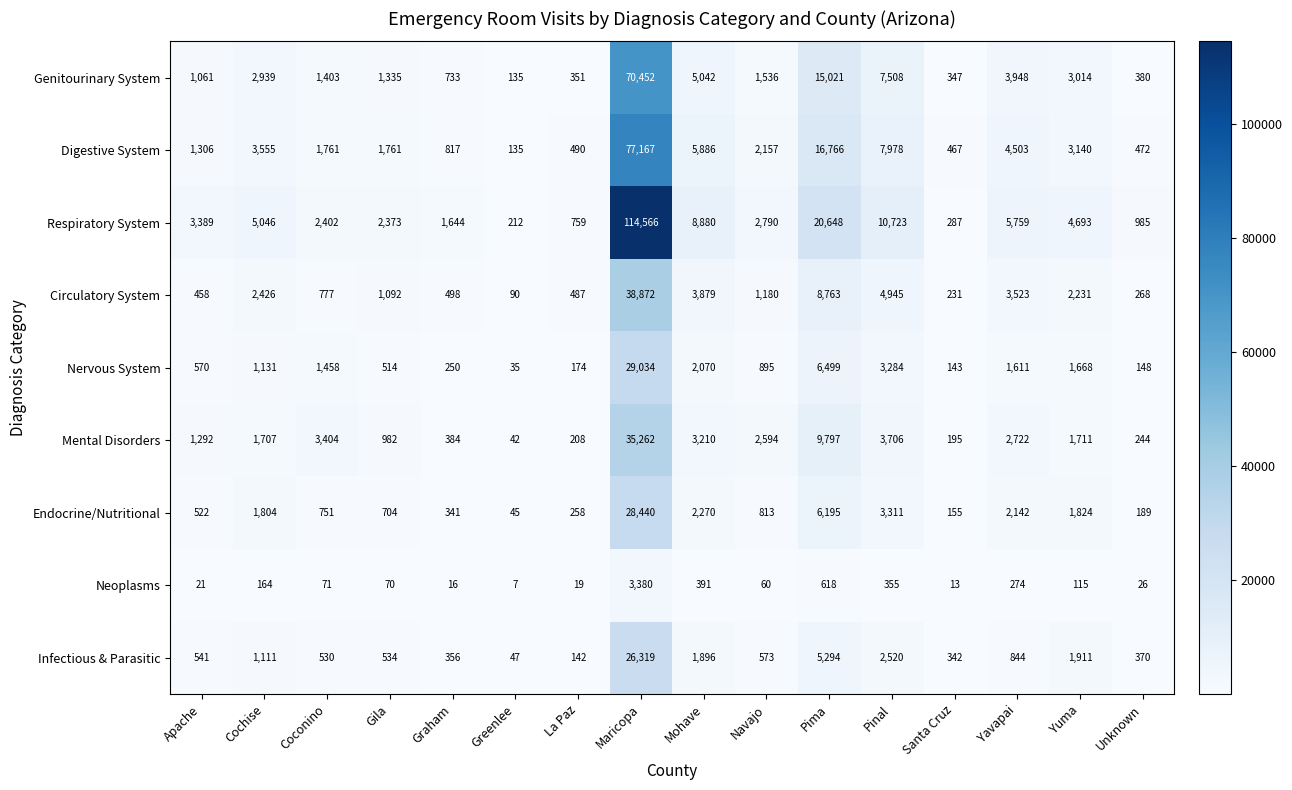

What is the minimum value shown in the chart?

7